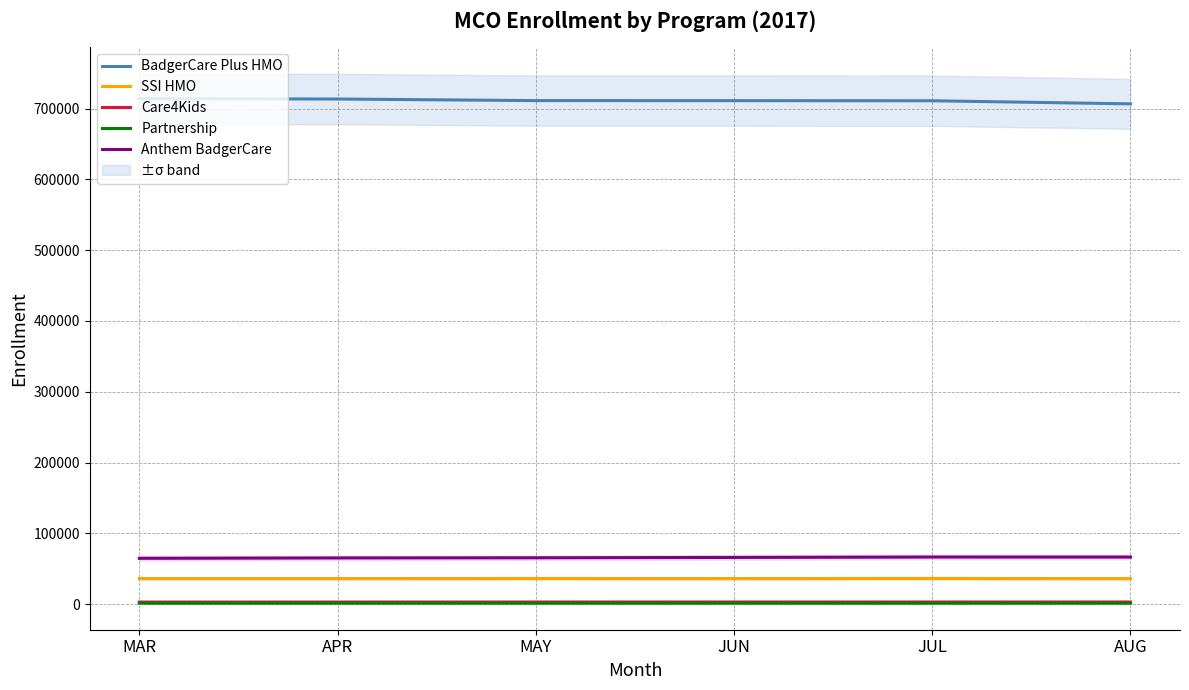

True or false: Care4Kids and Anthem BadgerCare intersect in this chart.

False